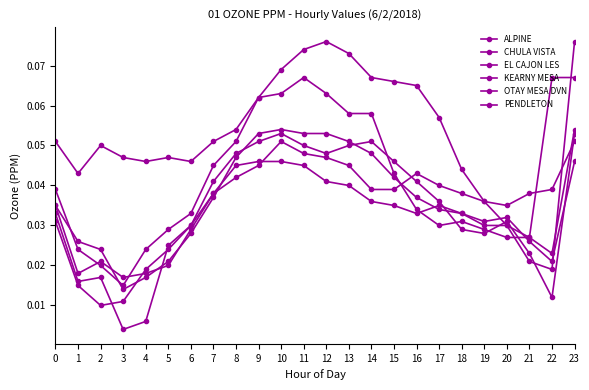

After their last crossing, which series has the higher values: PENDLETON or CHULA VISTA?

PENDLETON